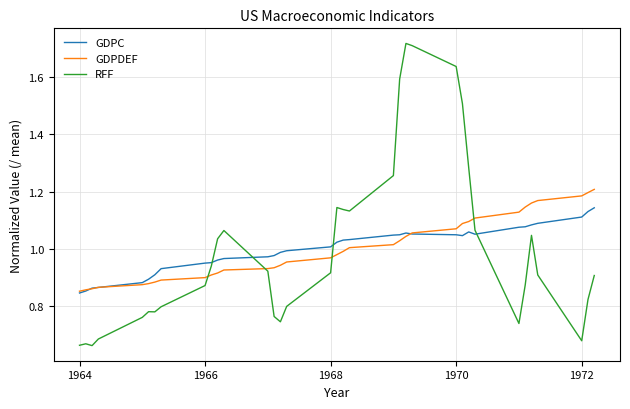

Rank the series by their maximum value, from lowest to highest.

GDPC, GDPDEF, RFF